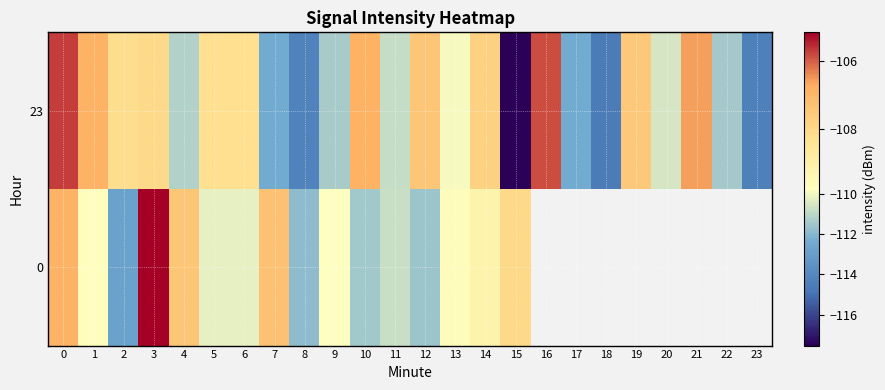

Which series has the largest range (max minus min)?

23